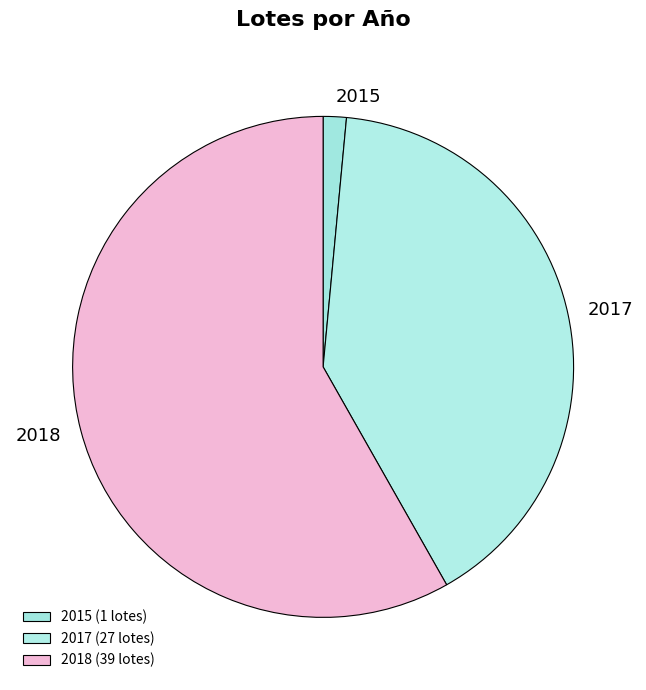

Is there a majority slice in this chart?

Yes